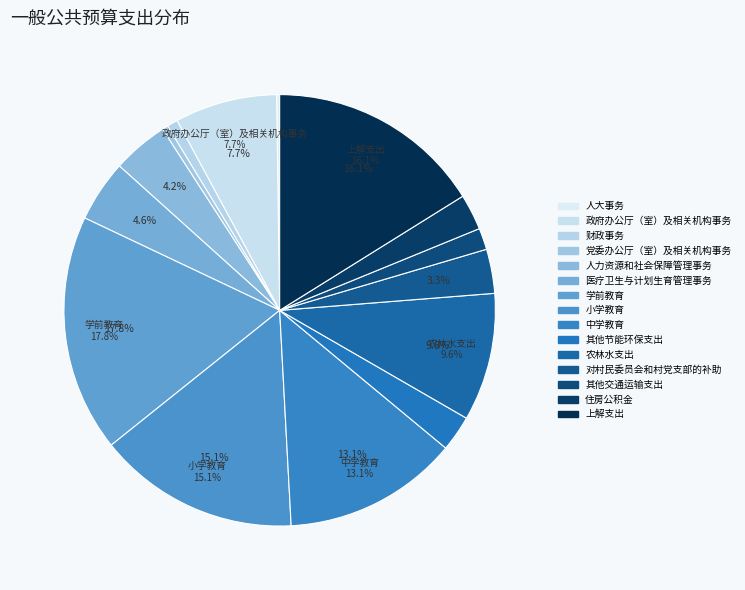

Does 财政事务 account for over 50% of the chart?

No